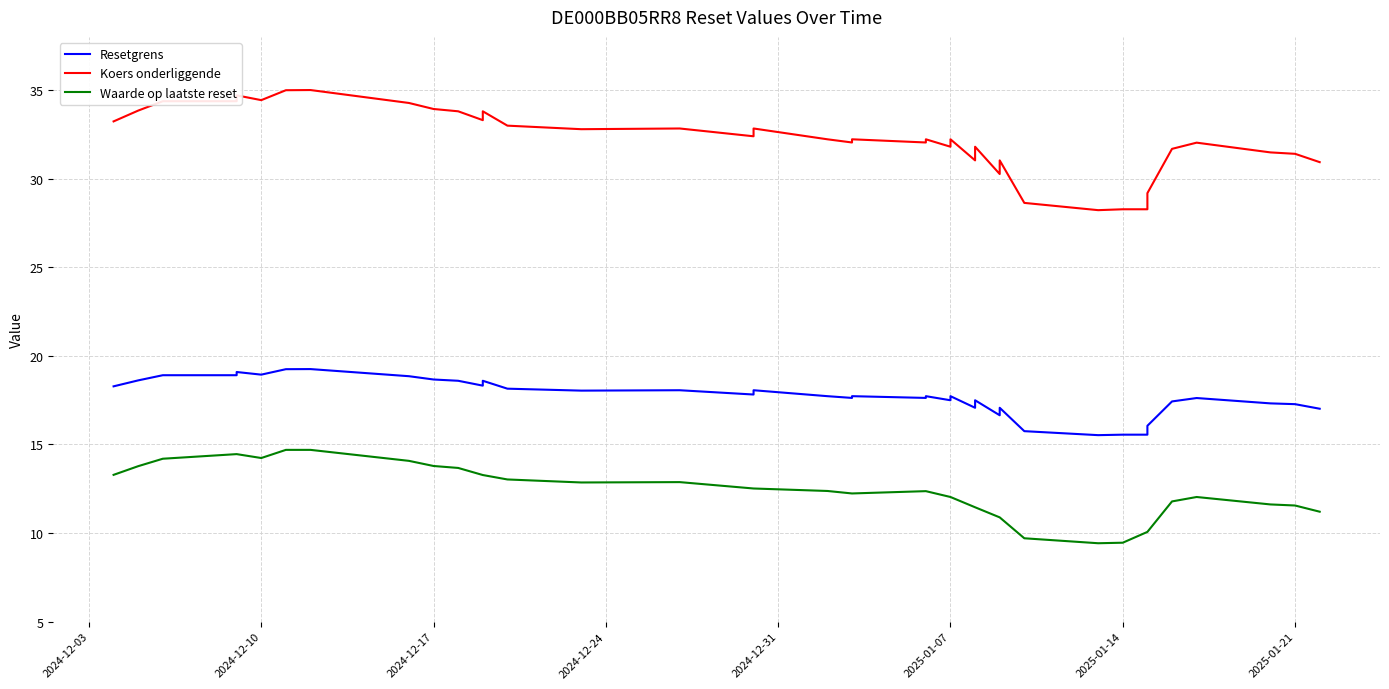

What is the lowest value of the Resetgrens series?

15.5